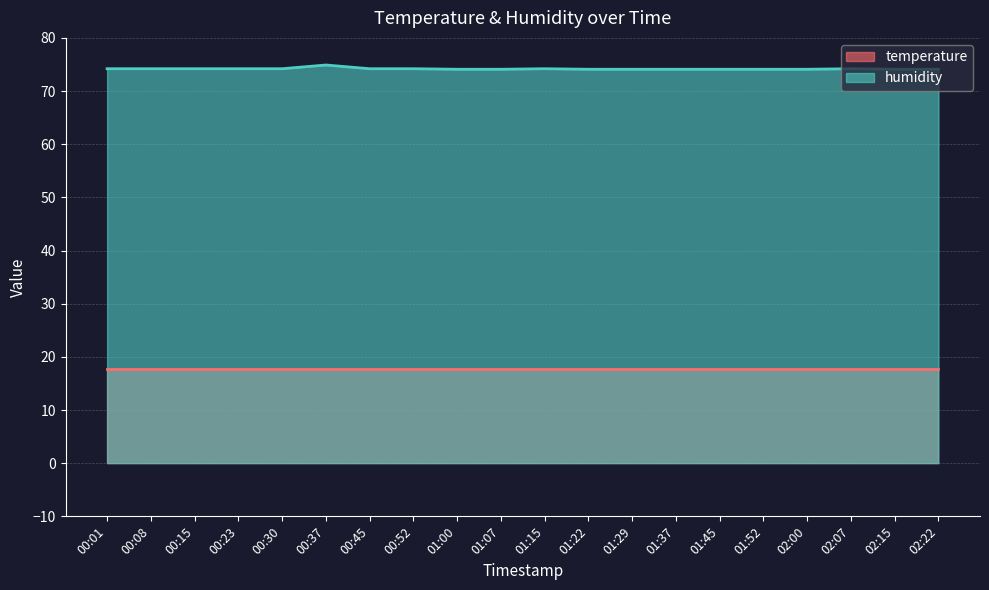

The chart shows a value of 74.1 at 01:00. True or false?

True